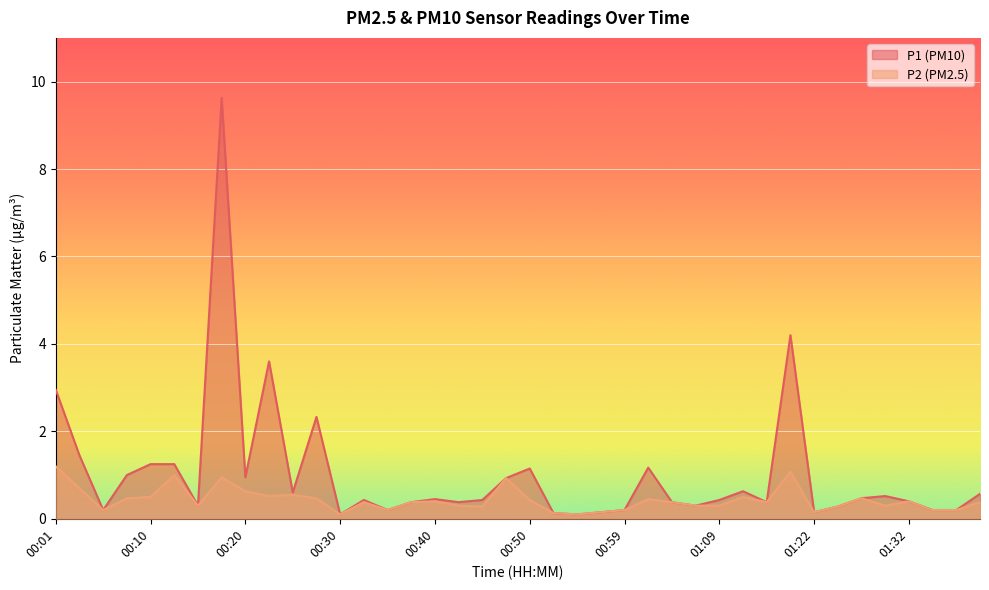

What is the label of the 11th point from the left?

00:25